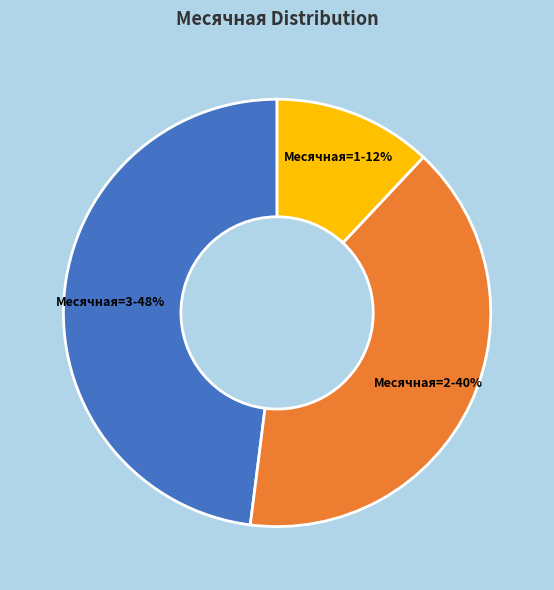

Which slice is the smallest?

Месячная=1